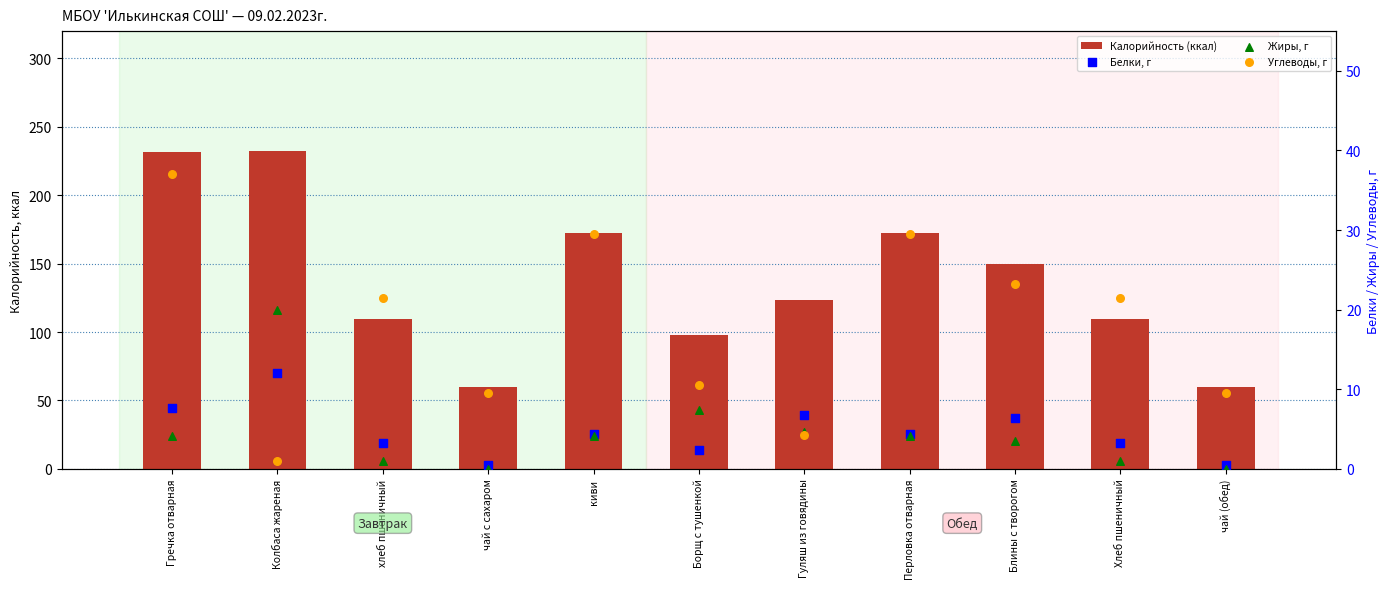

Which series has the largest total across all categories?

Калорийность (ккал)